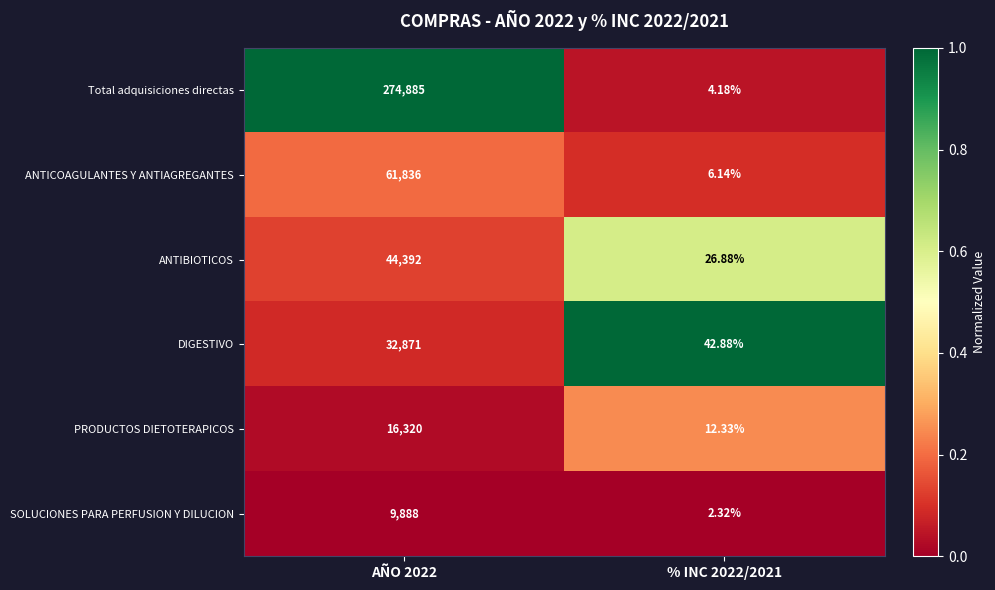

Count the number of categories in the chart.

2